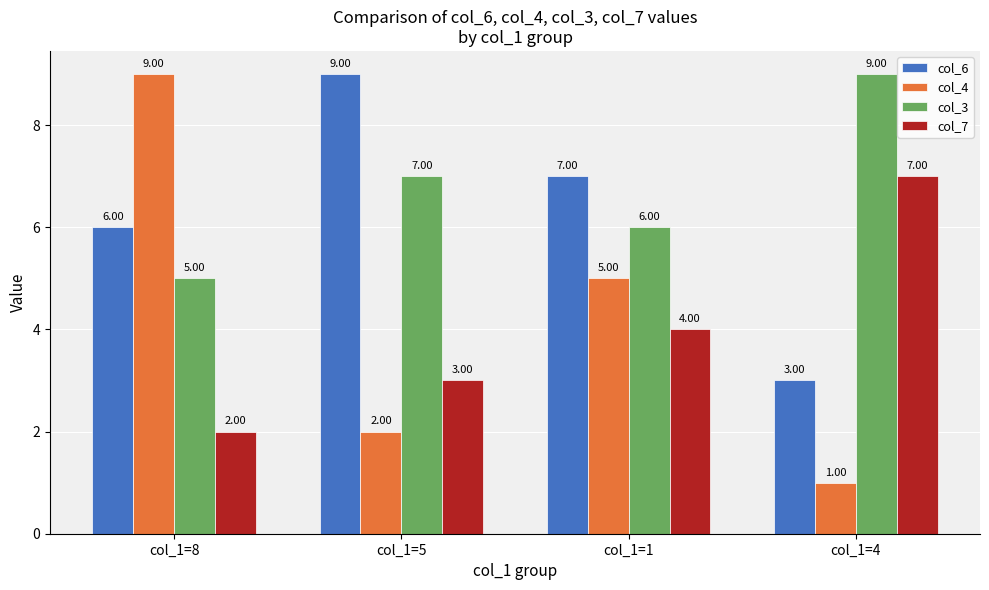

What is the average value of the col_3 series?

7